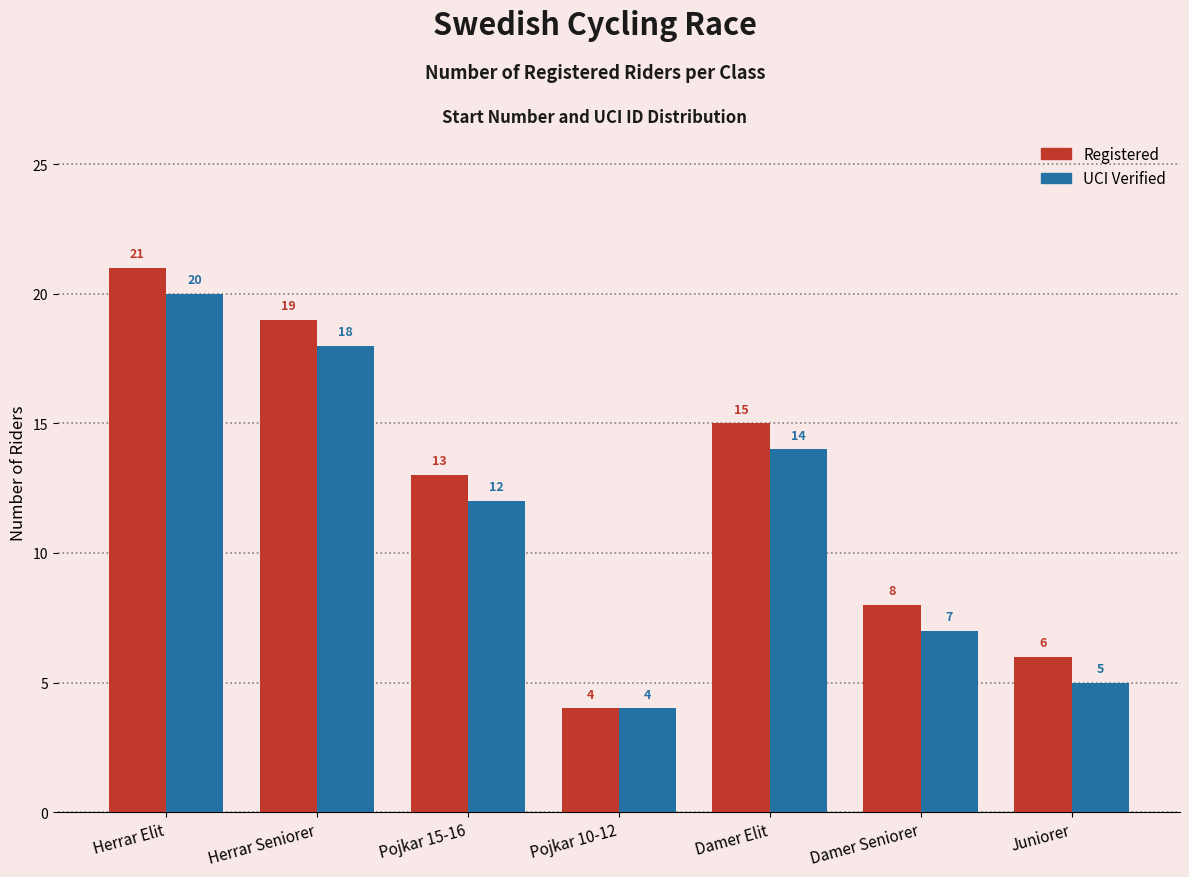

Are the bars horizontal?

No